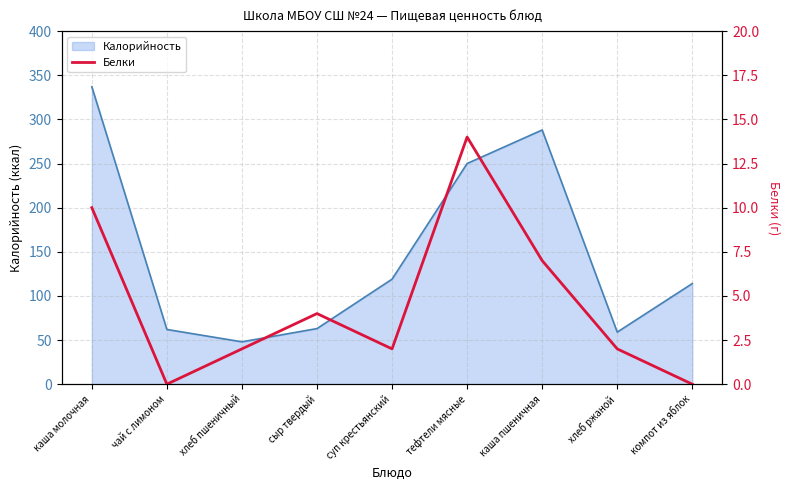

What is the sum of all values?

41